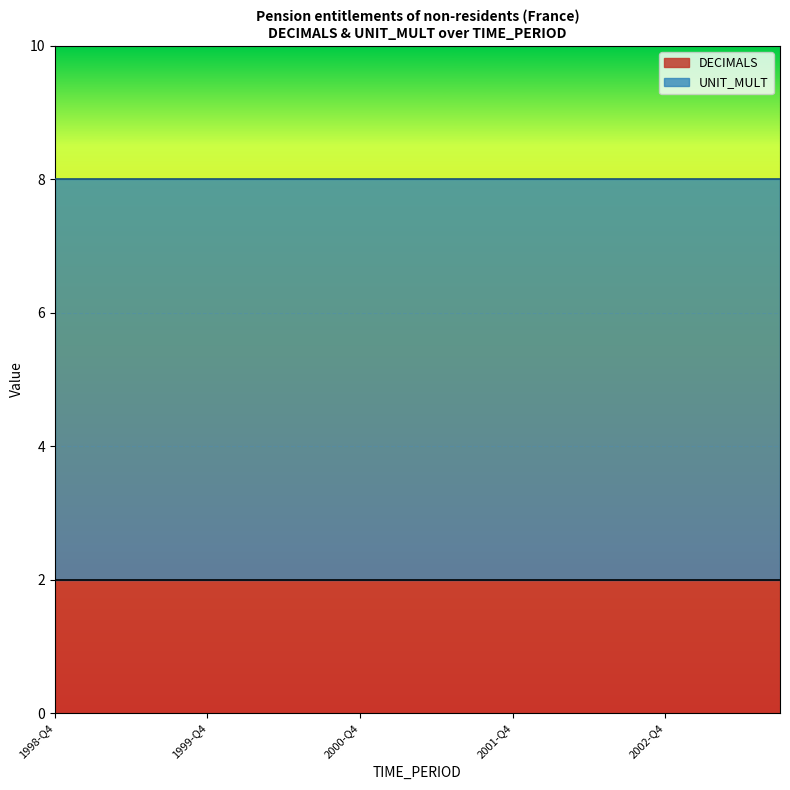

The value of DECIMALS at 1998-Q4 is 2. True or false?

True